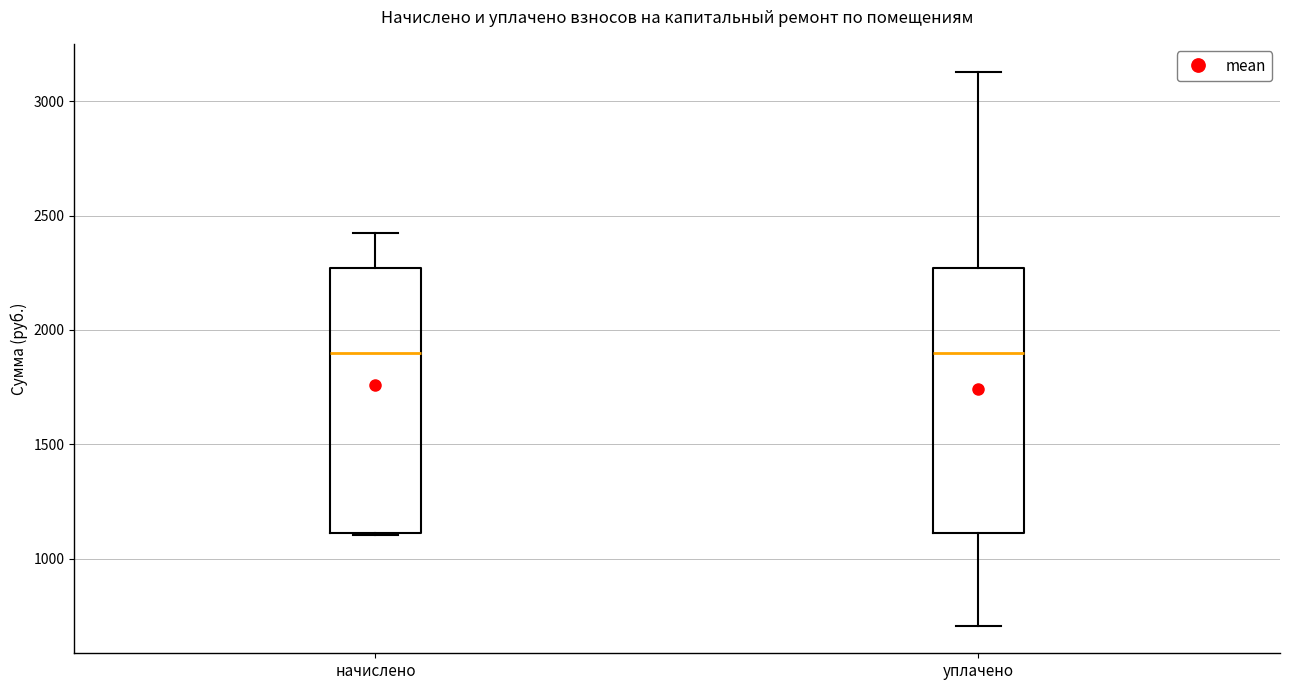

Reading left to right, read every box against the y-axis: the position of its median line, the range the box covers, and the ends of its whiskers. The values are not printed on the chart, so give them approximately, as read against the axis.

начислено: median 1900, box 1100 to 2250, whiskers 1100 to 2400
уплачено: median 1900, box 1100 to 2250, whiskers 700 to 3150